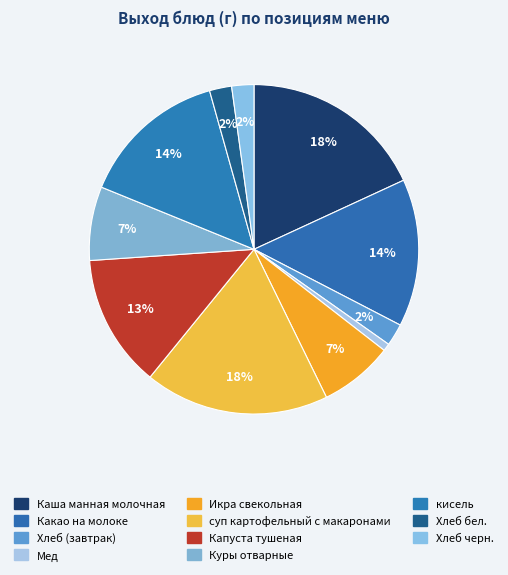

What percentage is the суп картофельный с макаронами slice, to the nearest percent?

18%